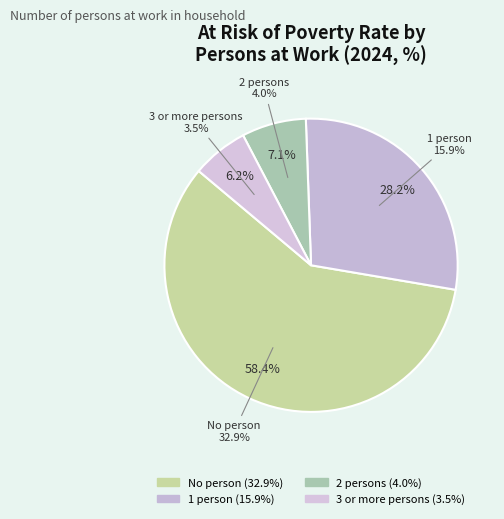

Approximately how many times larger is the value at 1 person compared to No person?

0.5